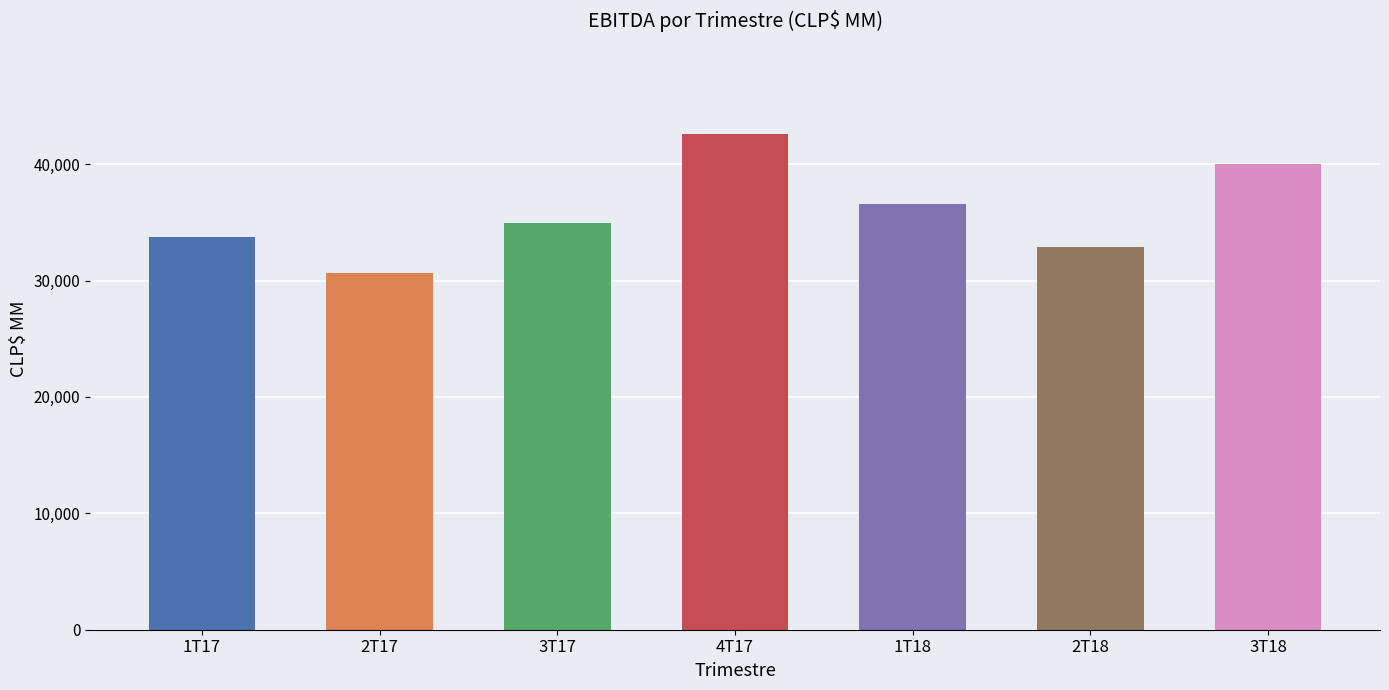

Are the bars grouped side by side (vs. stacked)?

No